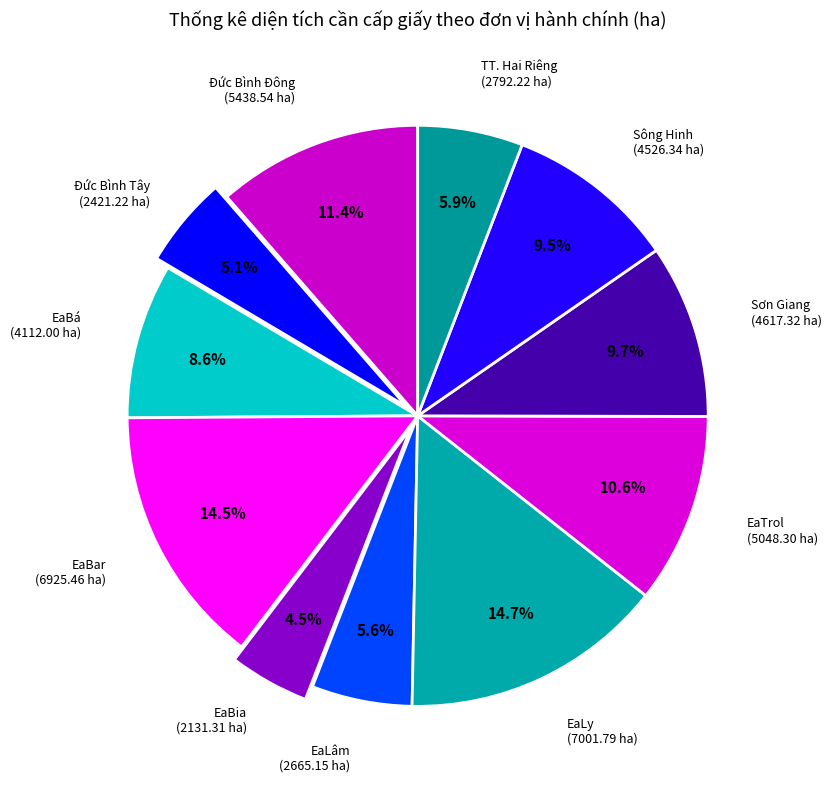

Rank the categories by value from lowest to highest.

EaBia, Đức Bình Tây, EaLâm, TT. Hai Riêng, EaBá, Sông Hinh, Sơn Giang, EaTrol, Đức Bình Đông, EaBar, EaLy